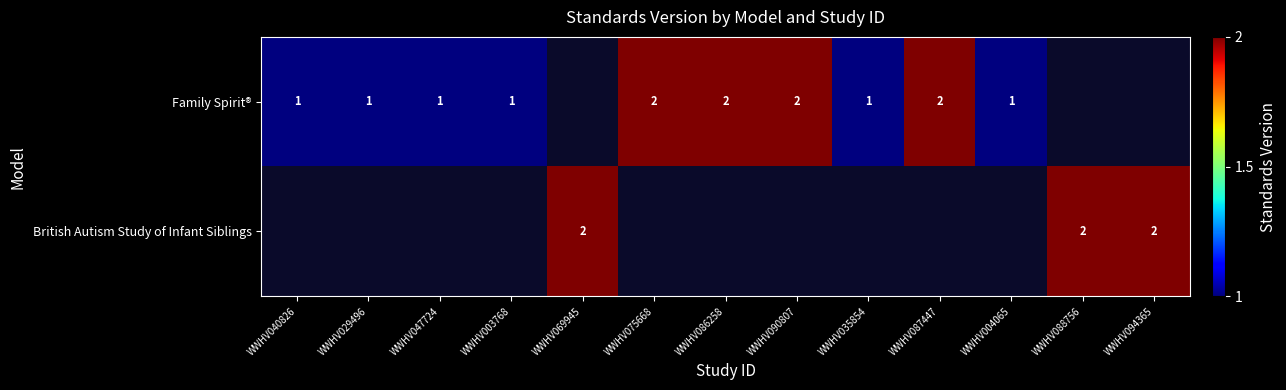

Is it true that Family Spirit® equals 1 at WWHV086258?

False